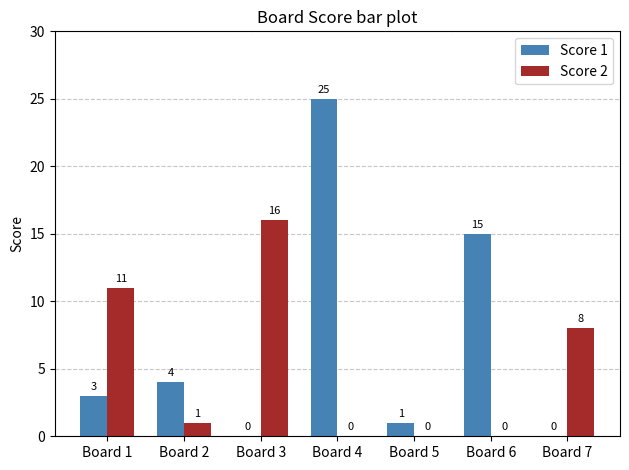

Are the bars horizontal?

No